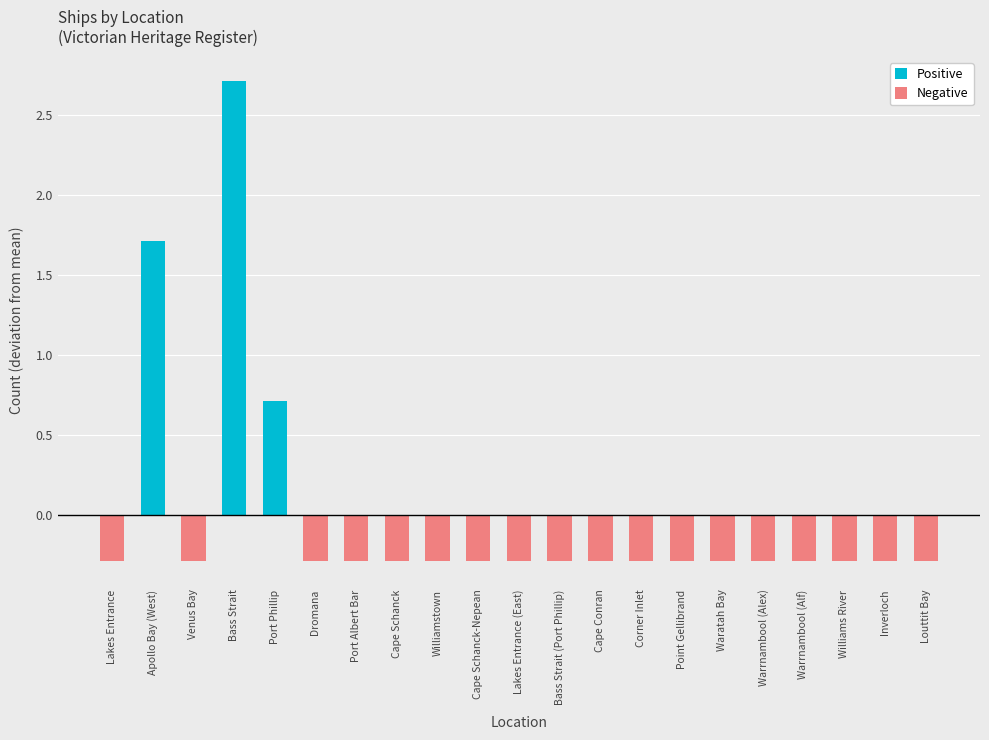

What is the label of the 6th bar from the left?

Dromana